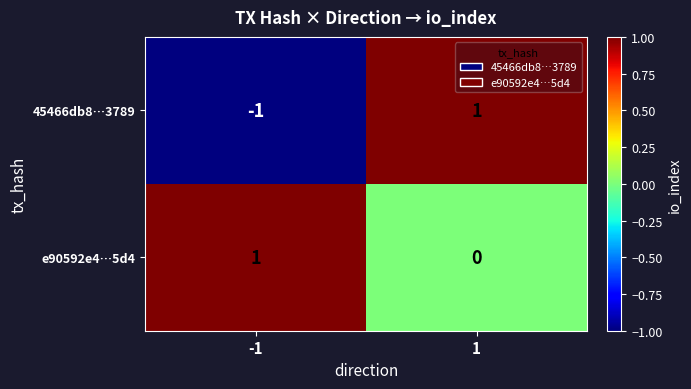

True or false: 45466db8…3789 has a value of 1 at 1.

True